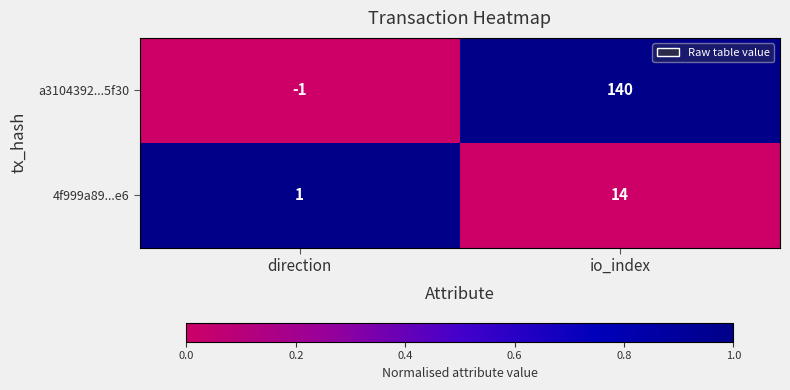

Reading left to right, transcribe all the data shown in this chart.

a3104392...5f30: direction=-1	io_index=140
4f999a89...e6: direction=1	io_index=14